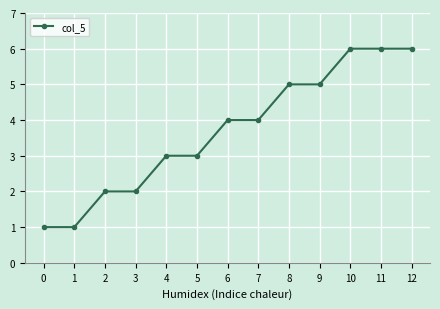

What is the maximum value shown in the chart?

6